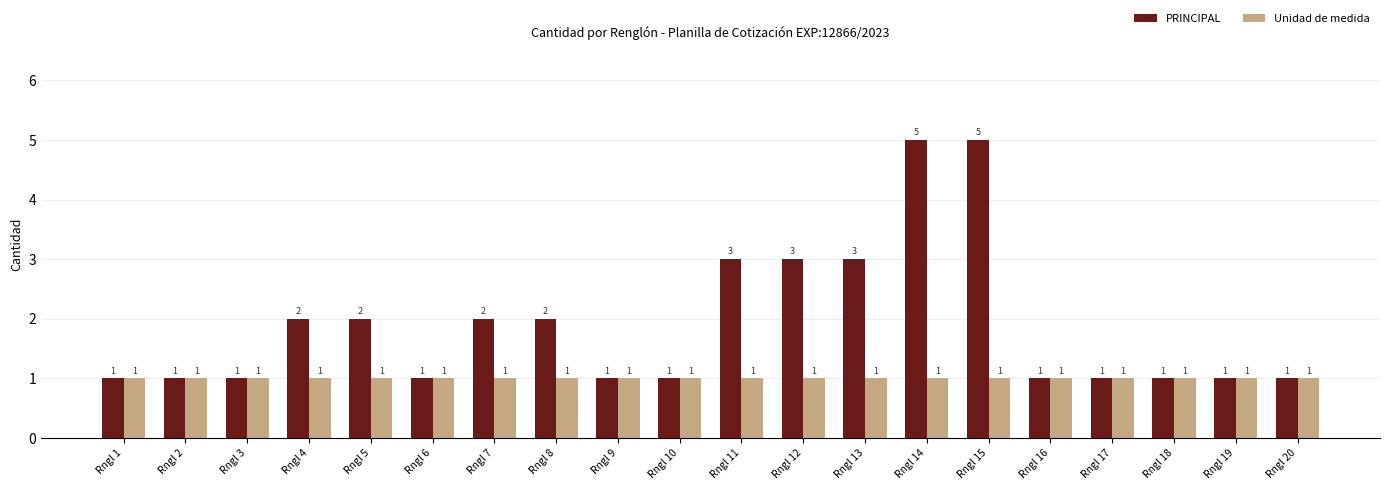

Does the chart contain stacked bars?

No